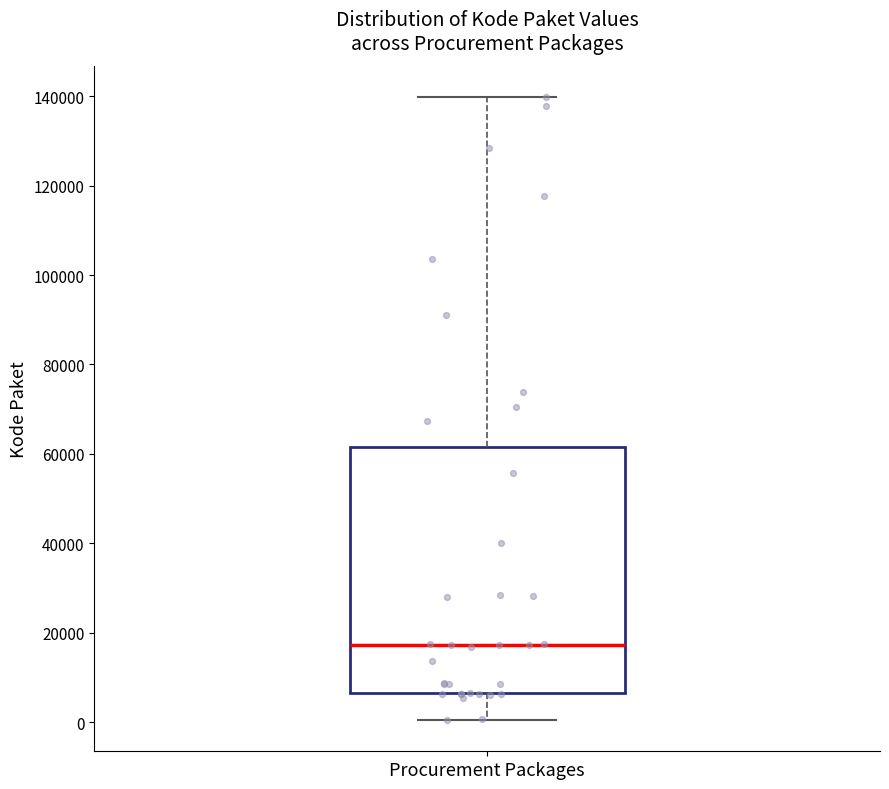

Read this box plot against the y-axis: the position of the median line, the range covered by the box, and the ends of both whiskers. The values are not printed on the chart, so give them approximately, as read against the axis.

median 18000, box 6000 to 62000, whiskers 0 to 140000